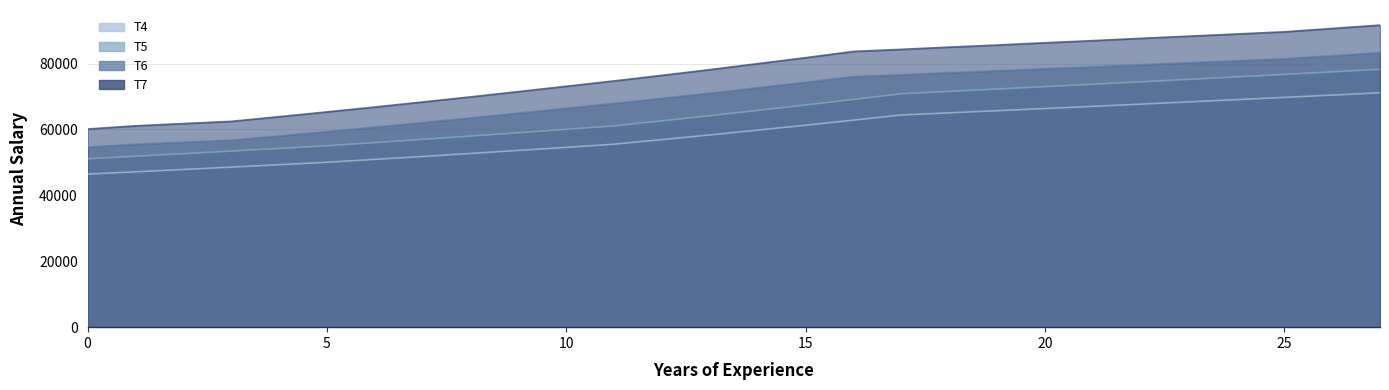

At 1, list the series in order from smallest to largest.

T4, T5, T6, T7